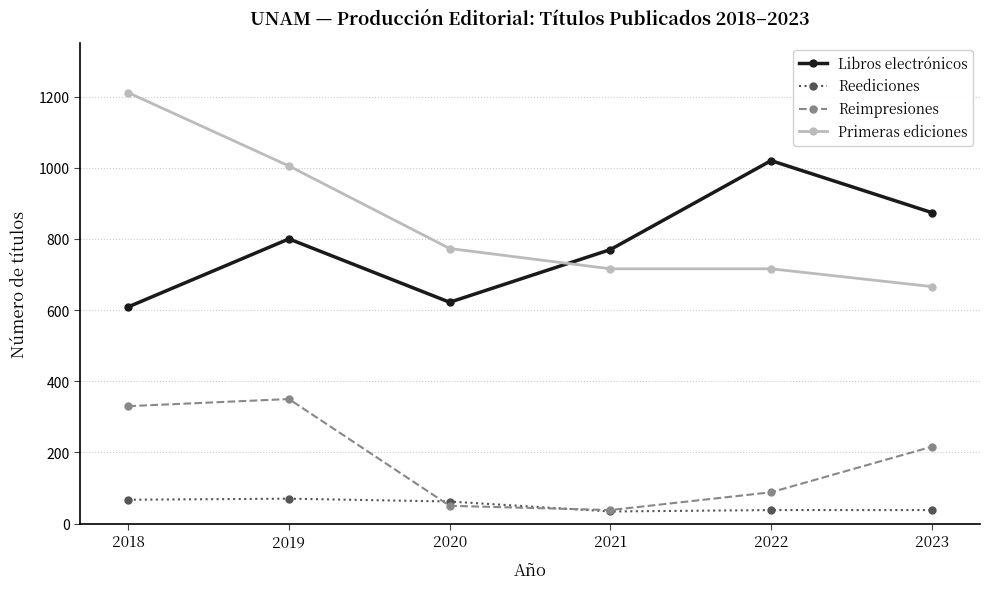

The Primeras ediciones series shows 773 at 2020. True or false?

True